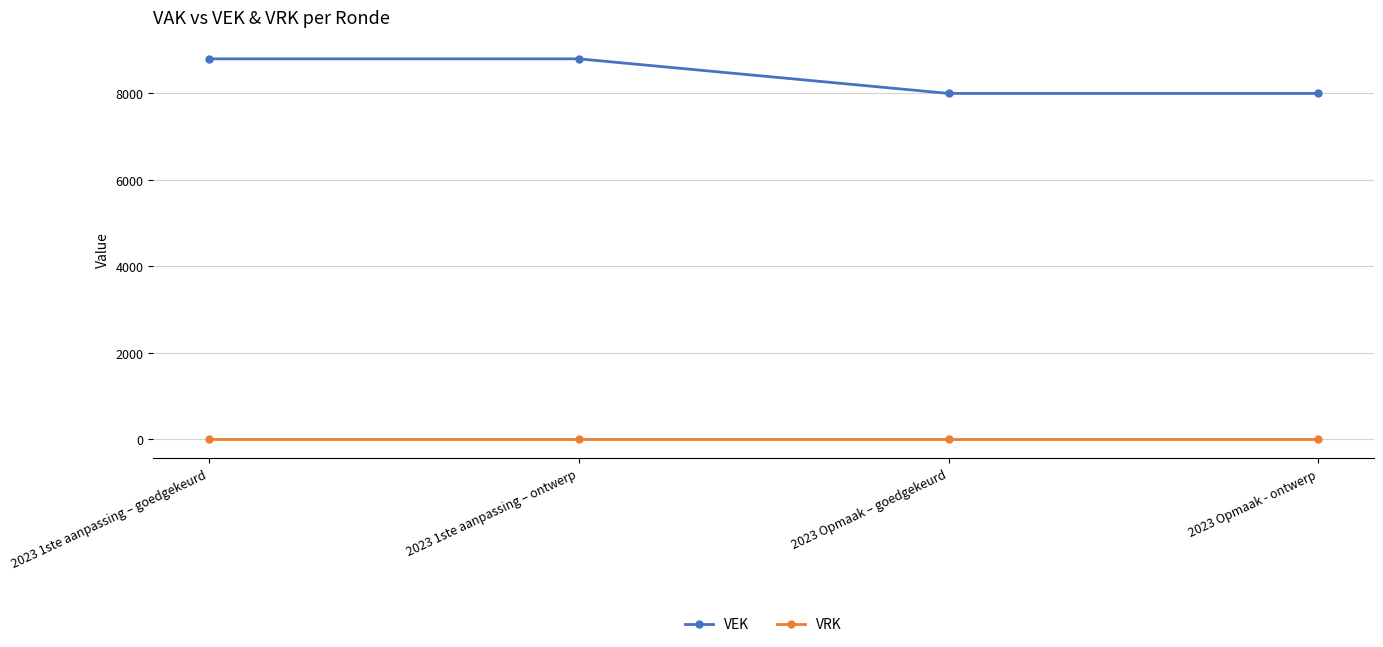

What is the minimum value for VEK?

8000